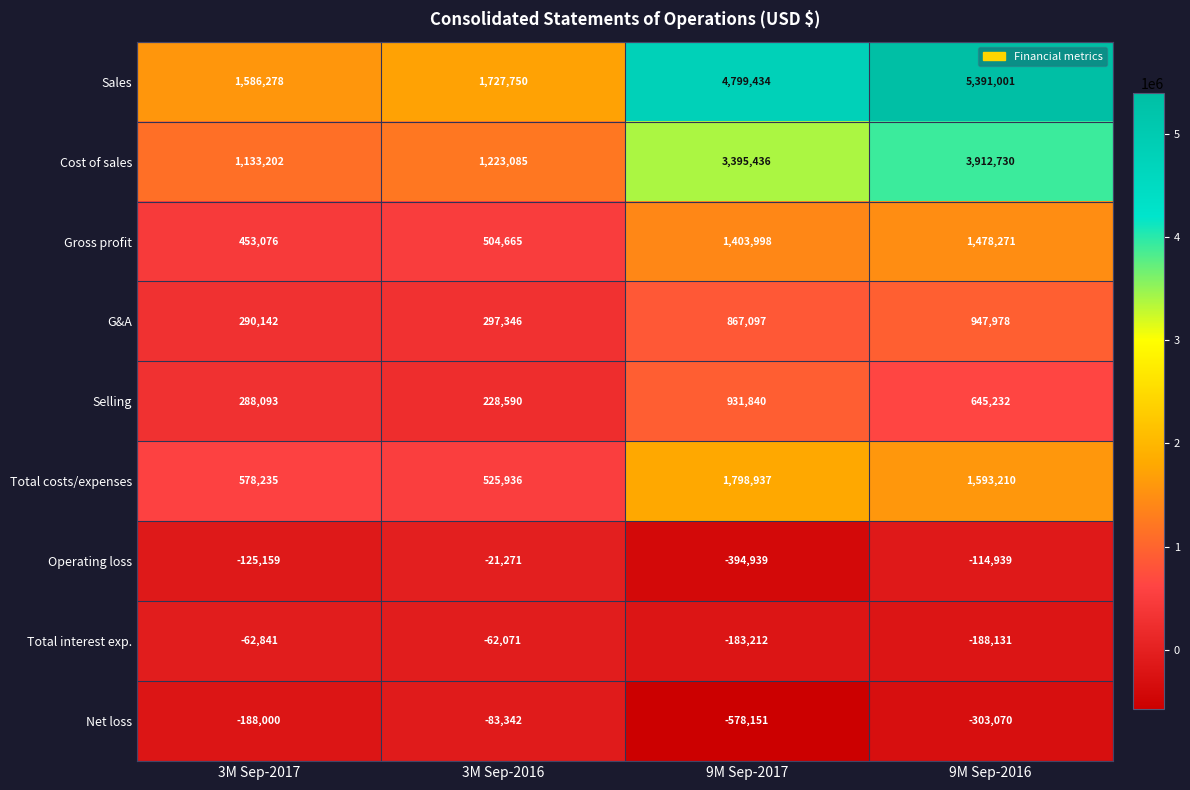

Which series changed the most between 3M Sep-2017 and 9M Sep-2016?

Sales